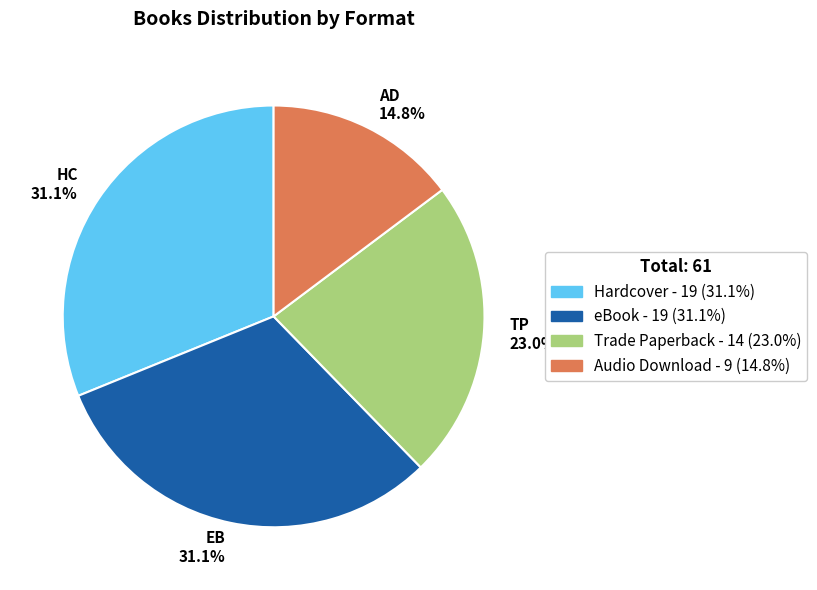

How many segments does this pie chart have?

4